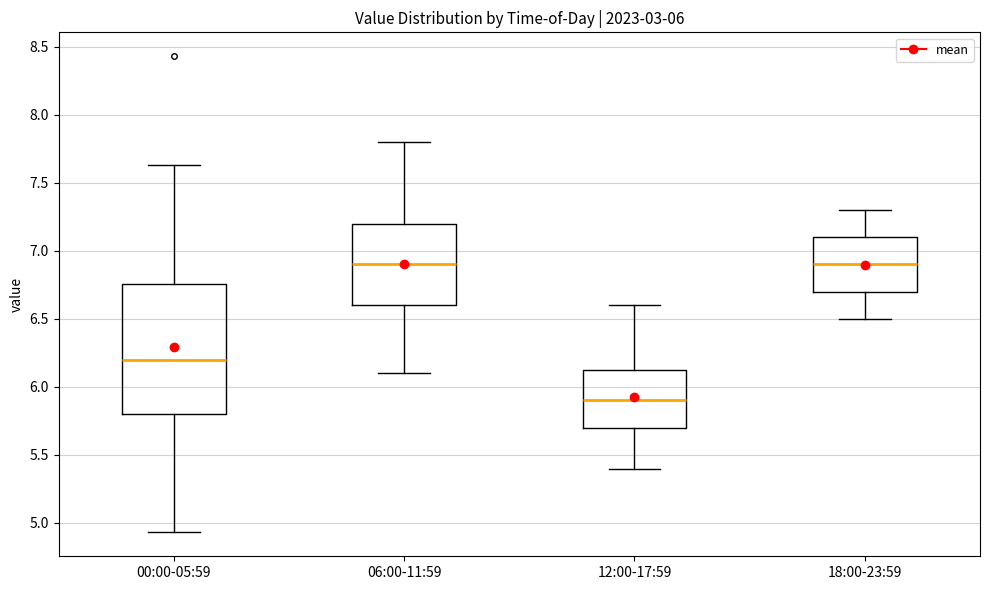

Which box's median line is the lowest?

12:00-17:59